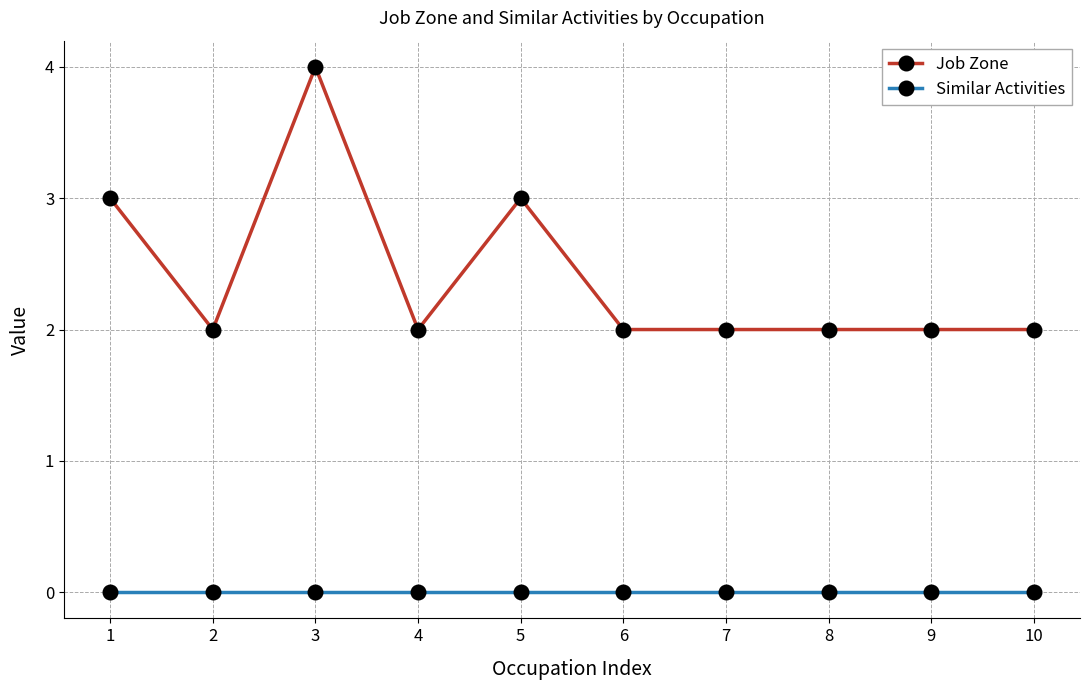

Is the value of Job Zone at 9 greater than the value of Similar Activities at 4?

Yes